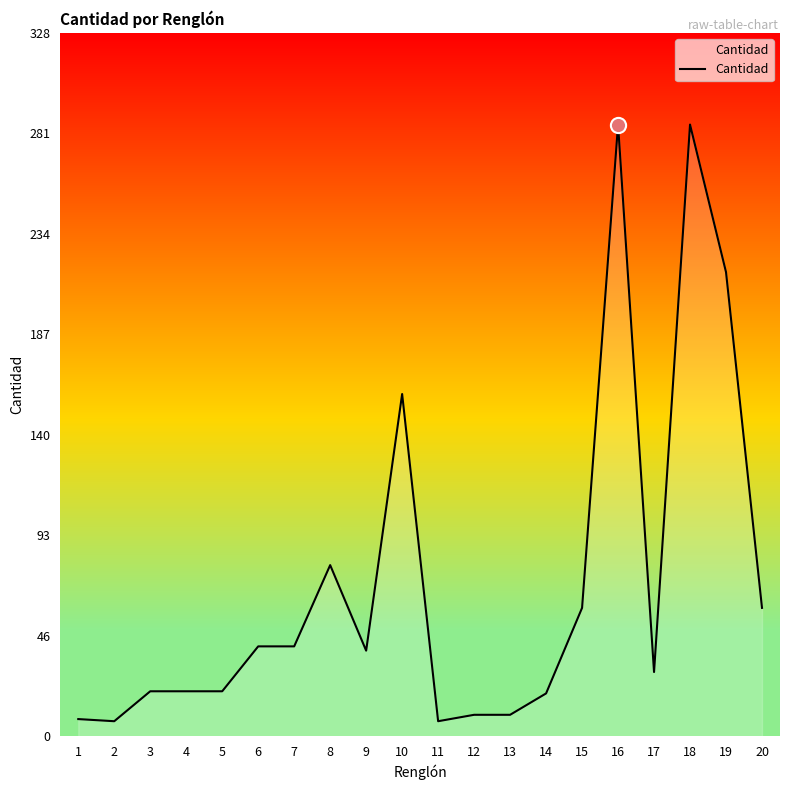

Between 5 and 20, which is larger?

20